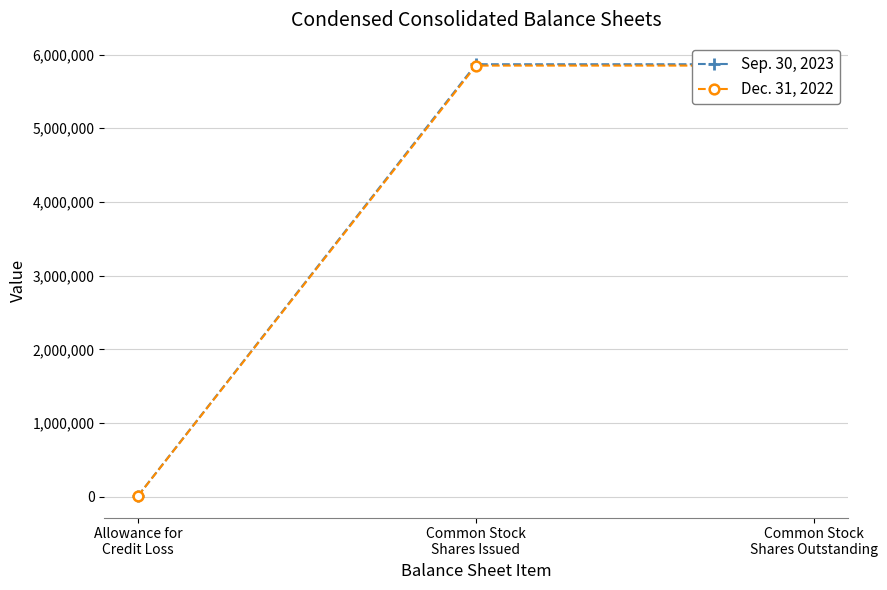

What is the label of the 3rd point from the left?

Common Stock
Shares Outstanding